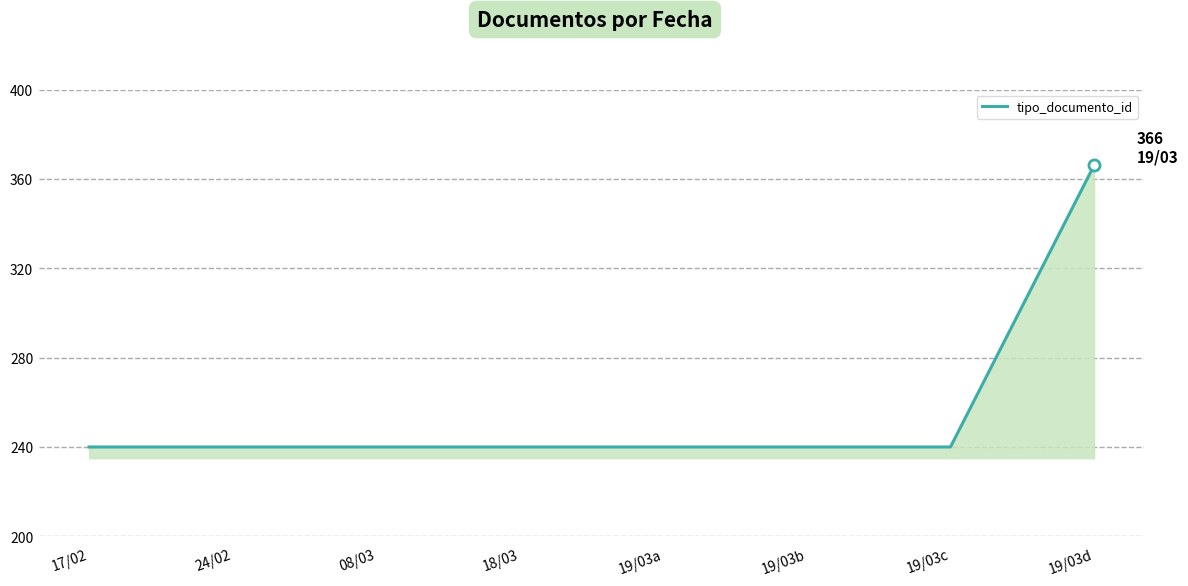

Which category has the highest value across all series?

19/03d